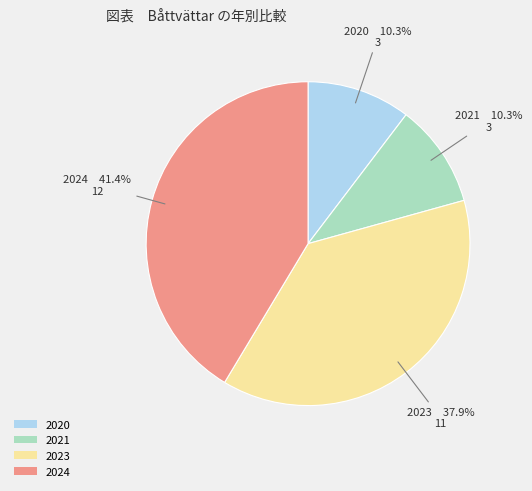

To the nearest percent, what is the difference between the largest and smallest slice percentages?

31%